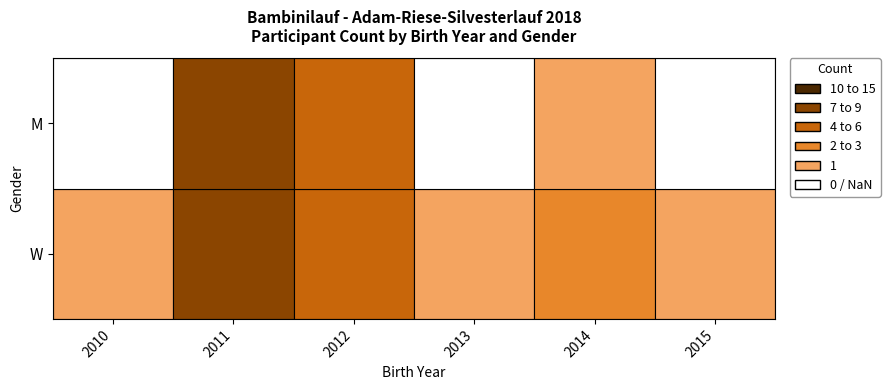

At which label is M closest to 4?

2012